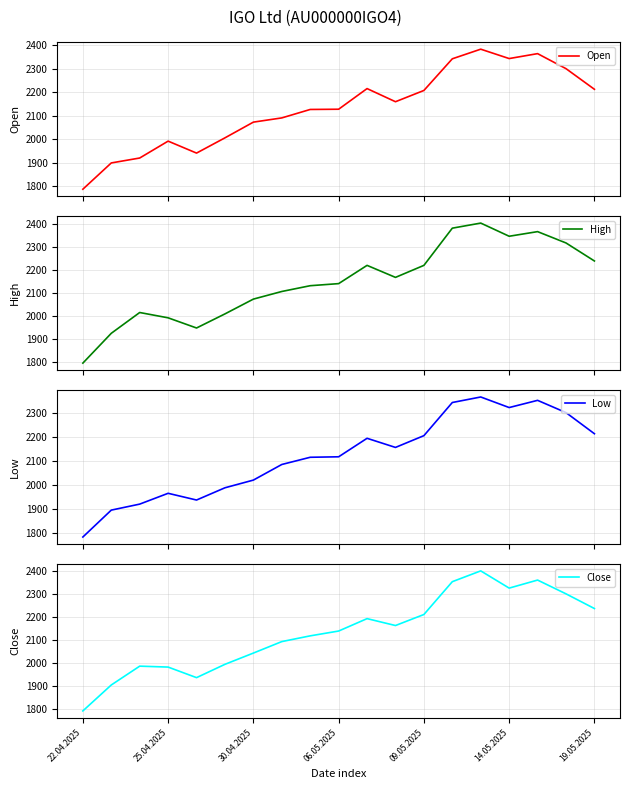

True or false: High and Close cross at least once.

False